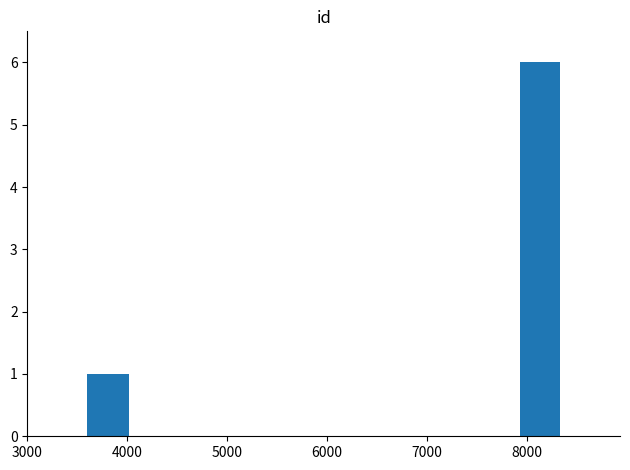

What is the average value?

2